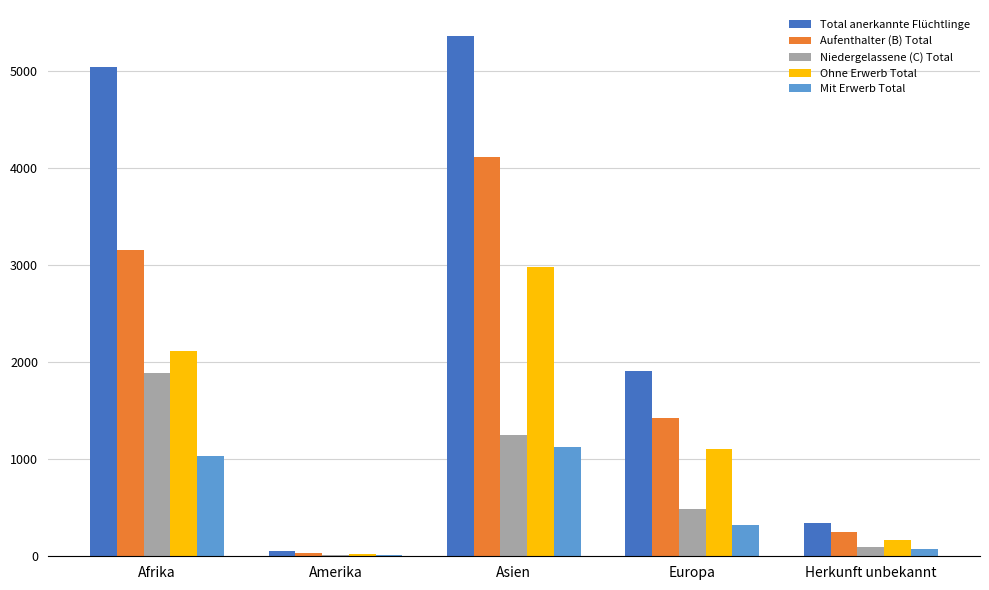

Reading right to left, what are all the values shown in this chart?

Total anerkannte Flüchtlinge: Herkunft unbekannt=342	Europa=1906	Asien=5359	Amerika=52	Afrika=5042
Aufenthalter (B) Total: Herkunft unbekannt=246	Europa=1424	Asien=4108	Amerika=38	Afrika=3157
Niedergelassene (C) Total: Herkunft unbekannt=96	Europa=482	Asien=1251	Amerika=14	Afrika=1885
Ohne Erwerb Total: Herkunft unbekannt=167	Europa=1101	Asien=2978	Amerika=23	Afrika=2119
Mit Erwerb Total: Herkunft unbekannt=79	Europa=323	Asien=1130	Amerika=15	Afrika=1038